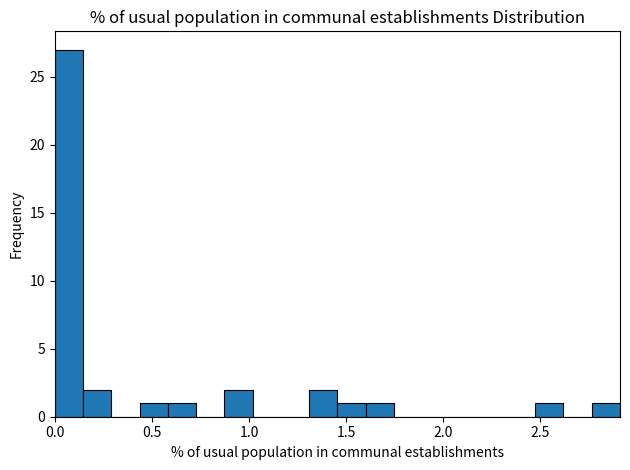

Read against the x-axis, roughly where is the centre of the tallest bar?

0.05